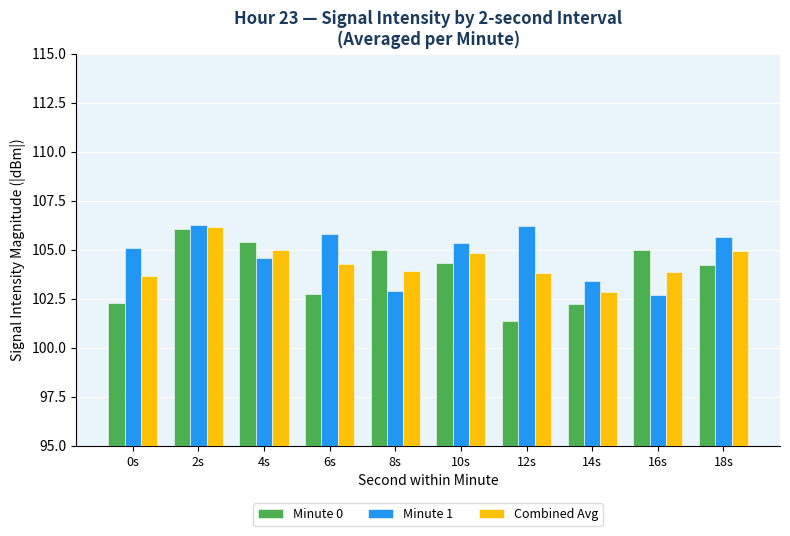

What is the difference between the highest and lowest values at 8s?

2.0